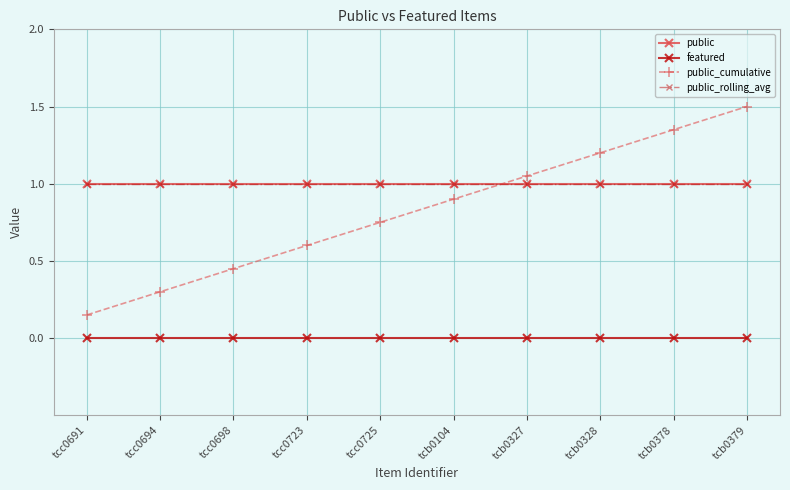

Count the number of data series in this chart.

4